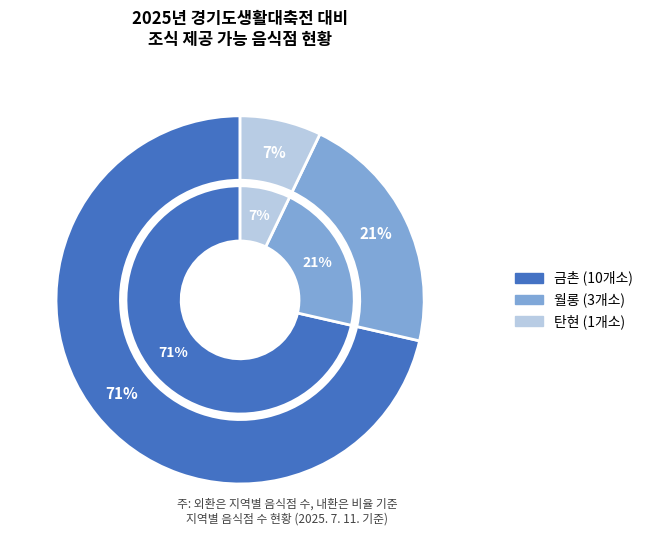

True or false: 탄현 accounts for 7% of the total.

True